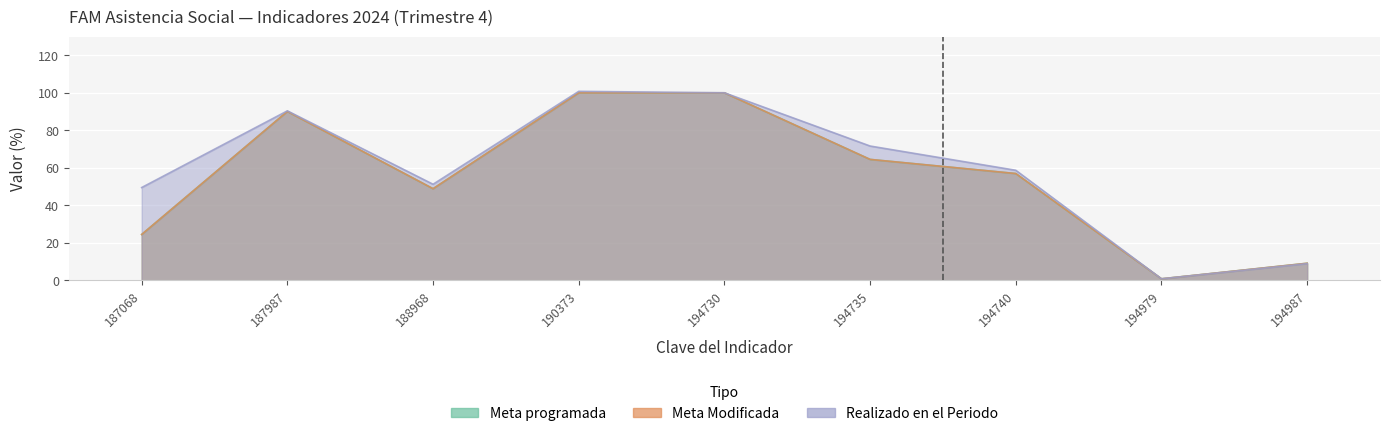

How many lines are shown in the chart?

3